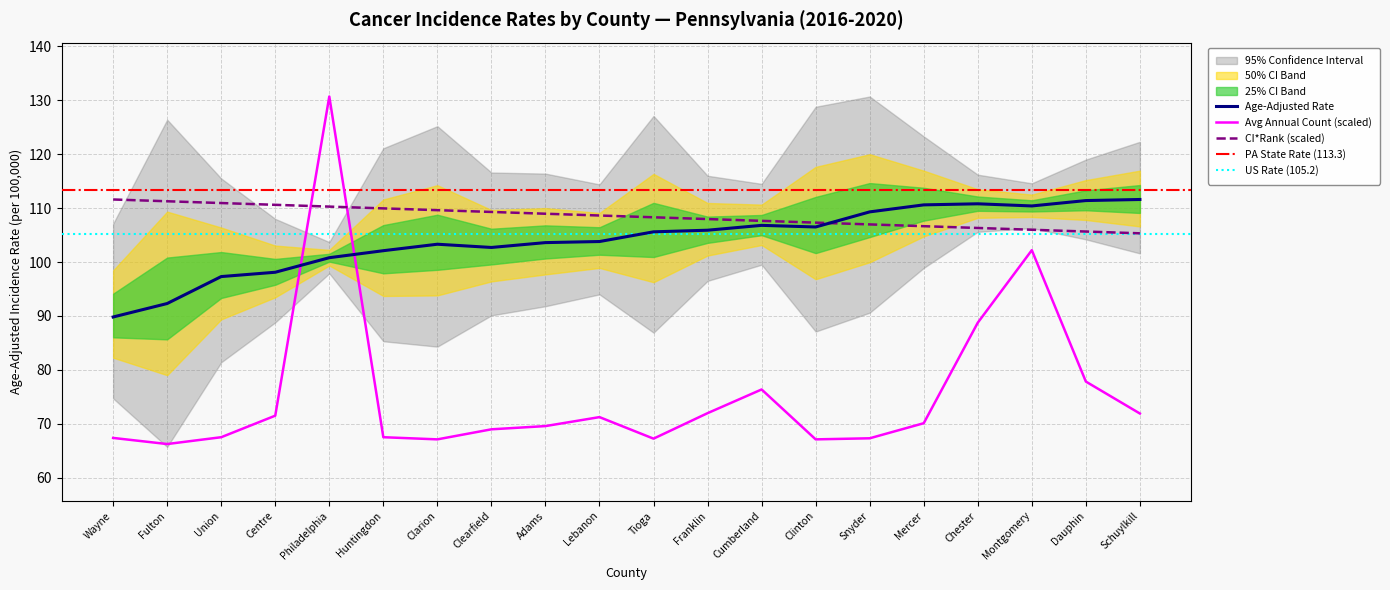

Which category has the lowest value across all series?

Fulton